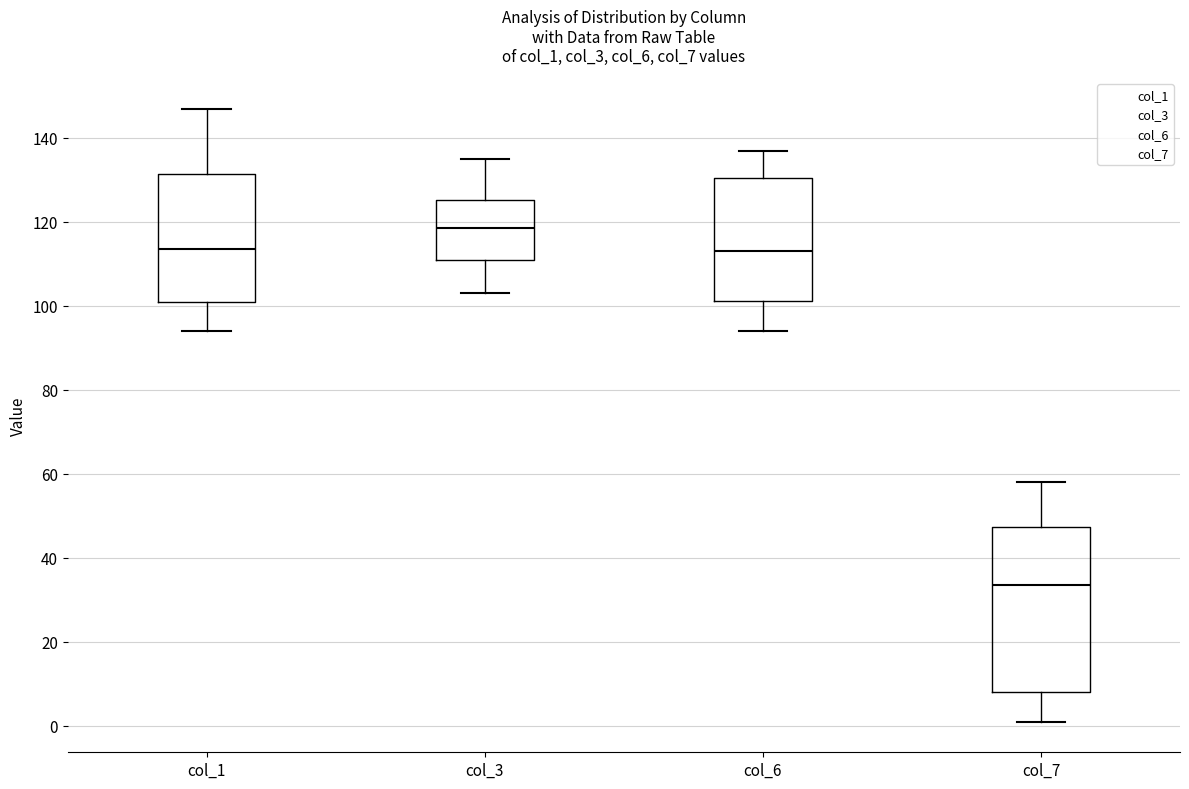

Reading left to right, read every box against the y-axis: the position of its median line, the range the box covers, and the ends of its whiskers. The values are not printed on the chart, so give them approximately, as read against the axis.

col_1: median 114, box 102 to 132, whiskers 94 to 148
col_3: median 118, box 112 to 126, whiskers 104 to 136
col_6: median 114, box 102 to 130, whiskers 94 to 138
col_7: median 34, box 8 to 48, whiskers 2 to 58